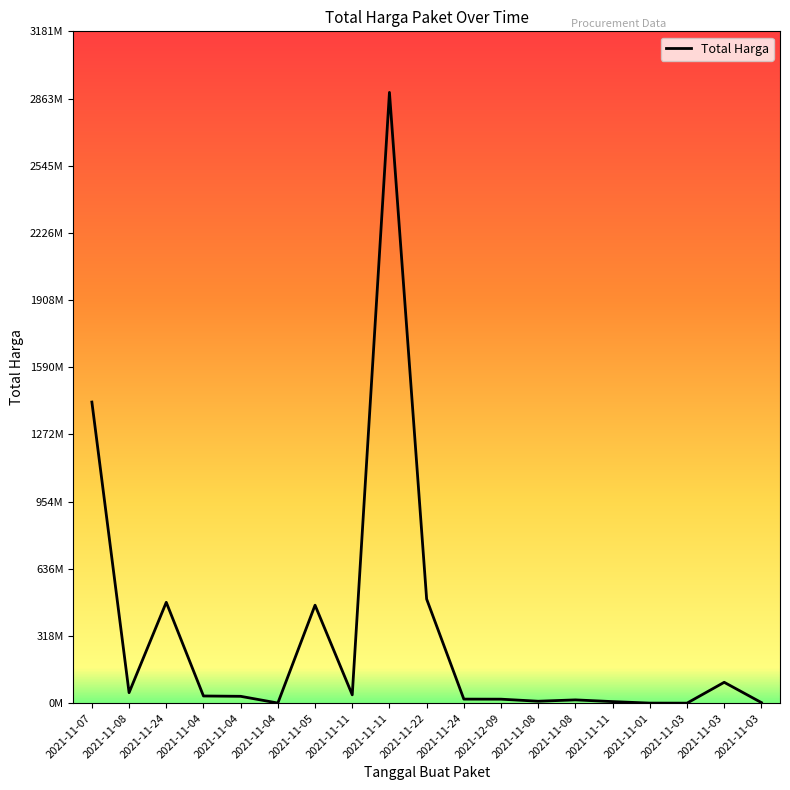

What is the smallest value displayed?

78000